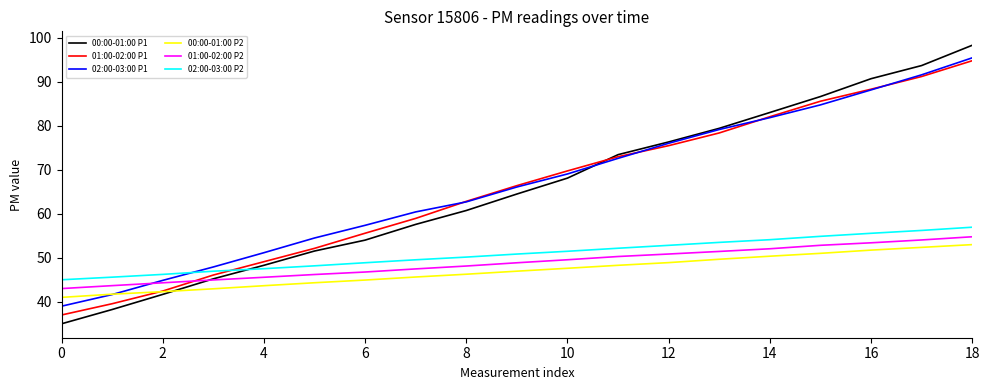

How many categories are shown in the chart?

19